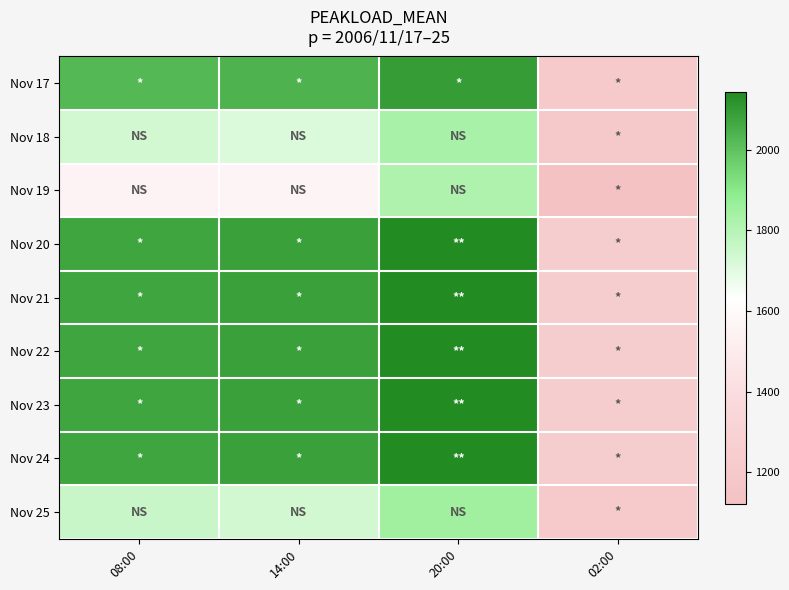

Reading right to left, extract all data points from this chart.

Nov 17: 02:00=1215	20:00=2093	14:00=2036	08:00=2024
Nov 18: 02:00=1198	20:00=1832	14:00=1715	08:00=1735
Nov 19: 02:00=1123	20:00=1817	14:00=1561	08:00=1551
Nov 20: 02:00=1246	20:00=2143	14:00=2085	08:00=2073
Nov 21: 02:00=1246	20:00=2143	14:00=2085	08:00=2073
Nov 22: 02:00=1246	20:00=2143	14:00=2085	08:00=2073
Nov 23: 02:00=1246	20:00=2143	14:00=2085	08:00=2073
Nov 24: 02:00=1246	20:00=2143	14:00=2085	08:00=2073
Nov 25: 02:00=1213	20:00=1852	14:00=1734	08:00=1754